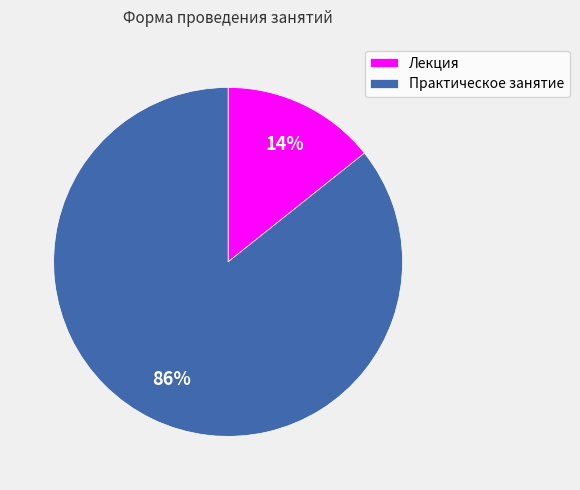

Which category has the biggest portion of the pie?

Практическое занятие